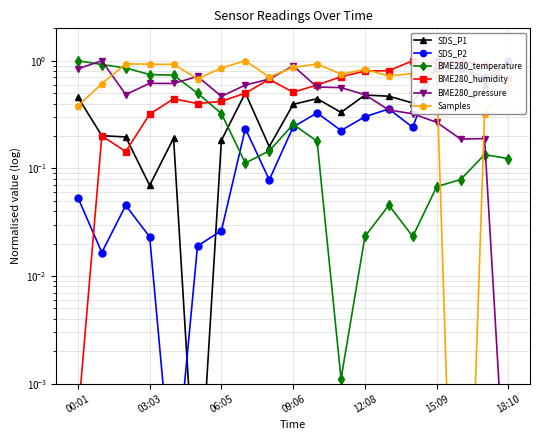

True or false: BME280_humidity and BME280_pressure intersect in this chart.

True